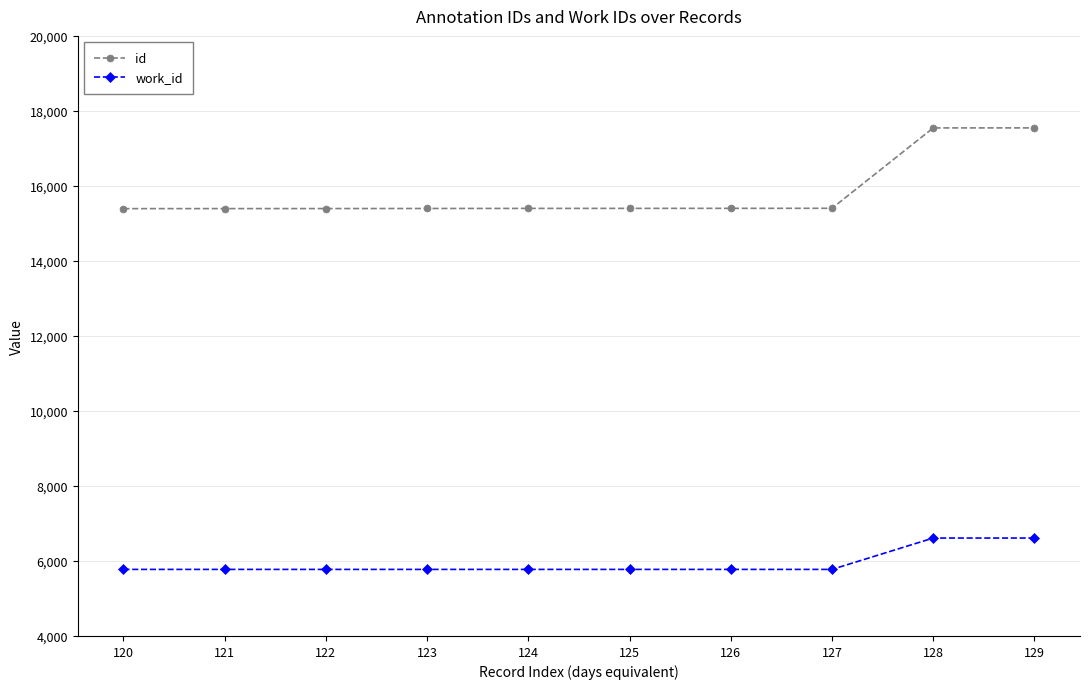

What value does the id series have at 123, to the nearest 10?

15400